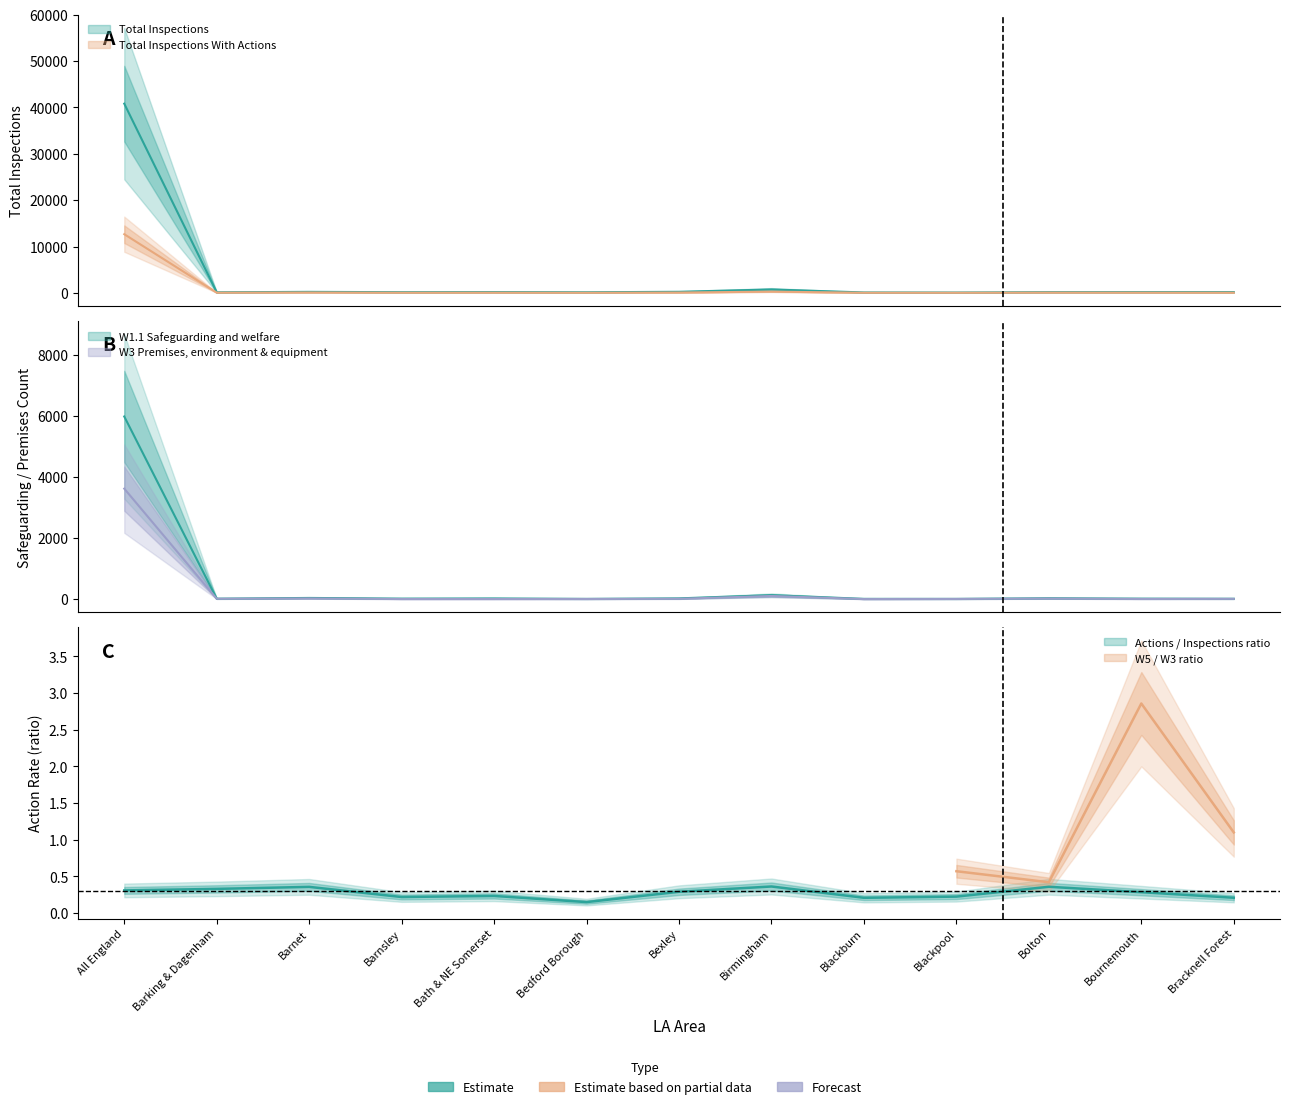

Which series has the widest spread of values?

Total Inspections